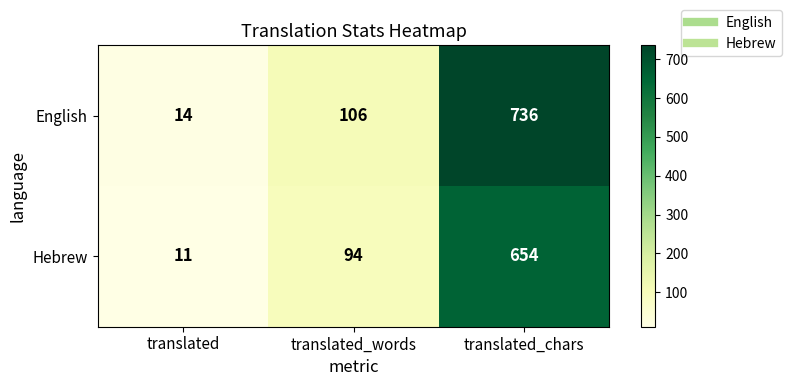

Count the English values in the range 14 to 736.

3